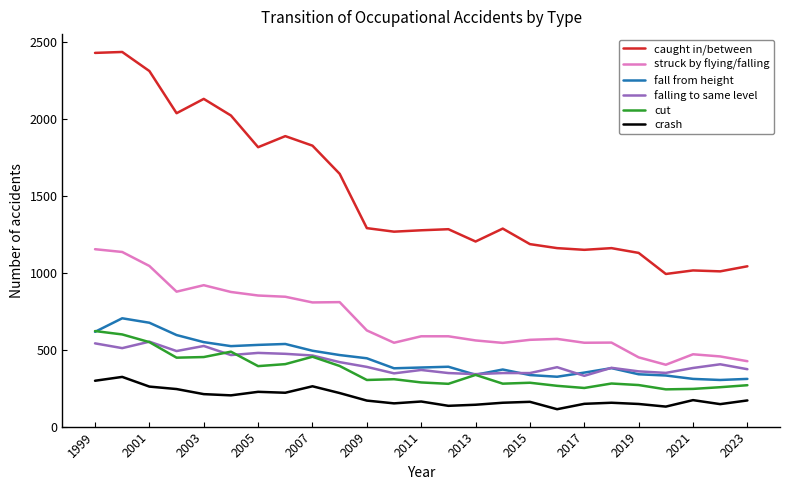

Which series has the widest spread of values?

caught in/between